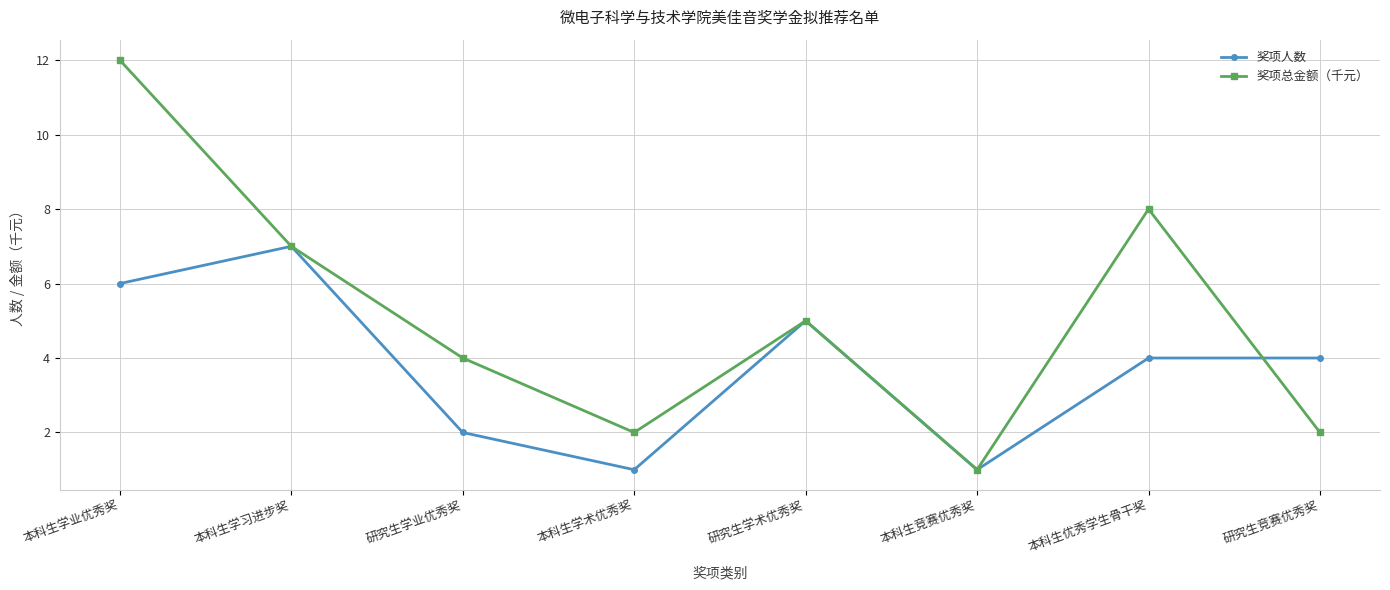

What is the sum of all 奖项总金额（千元） values?

41